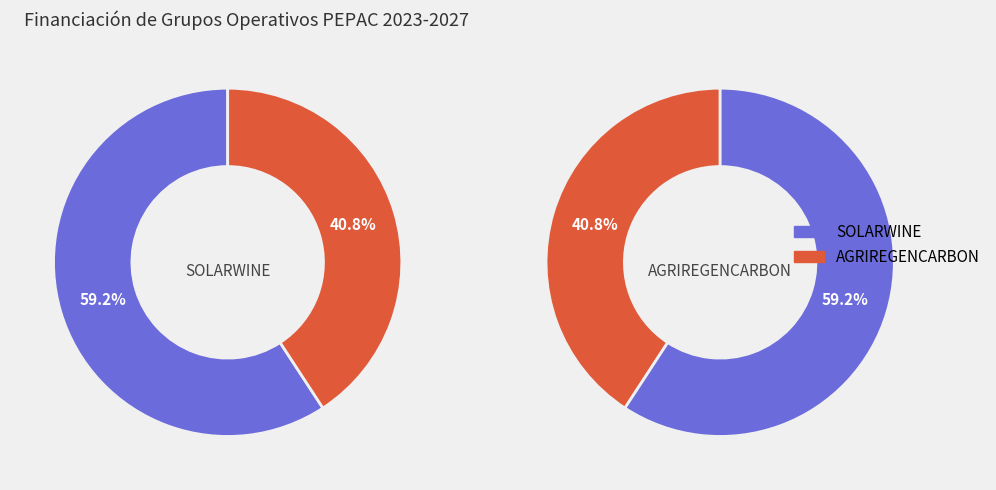

To the nearest percent, what is the difference between the largest and smallest slice percentages?

18%